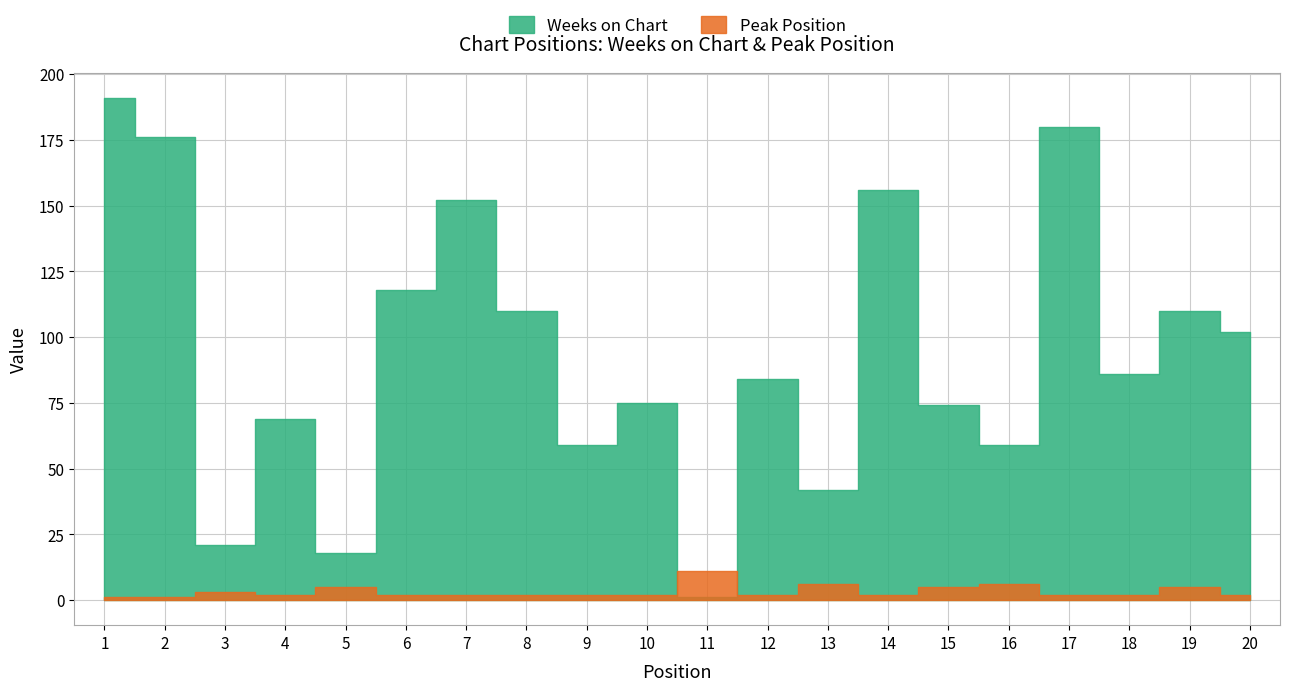

Which series has the largest range (max minus min)?

Weeks on Chart